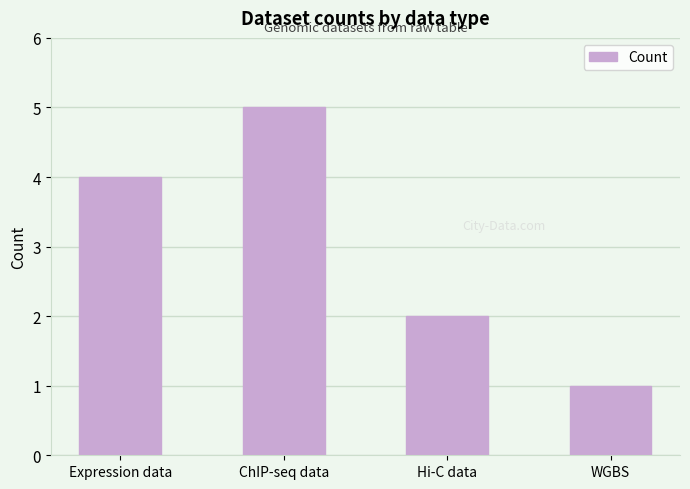

Is it true that the value at ChIP-seq data is 2?

False